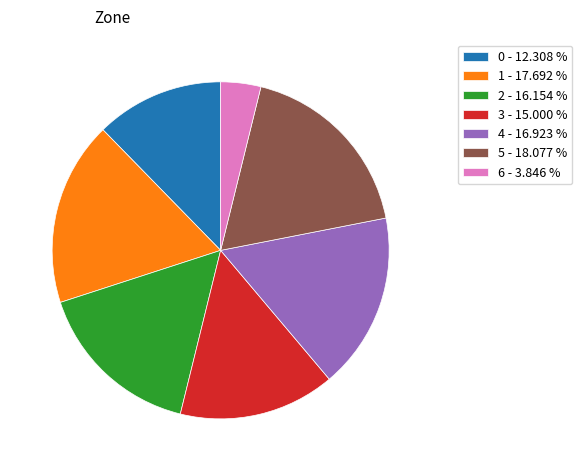

What is the ratio of the value at 4 - 16.923 % to the value at 3 - 15.000 %?

1.1